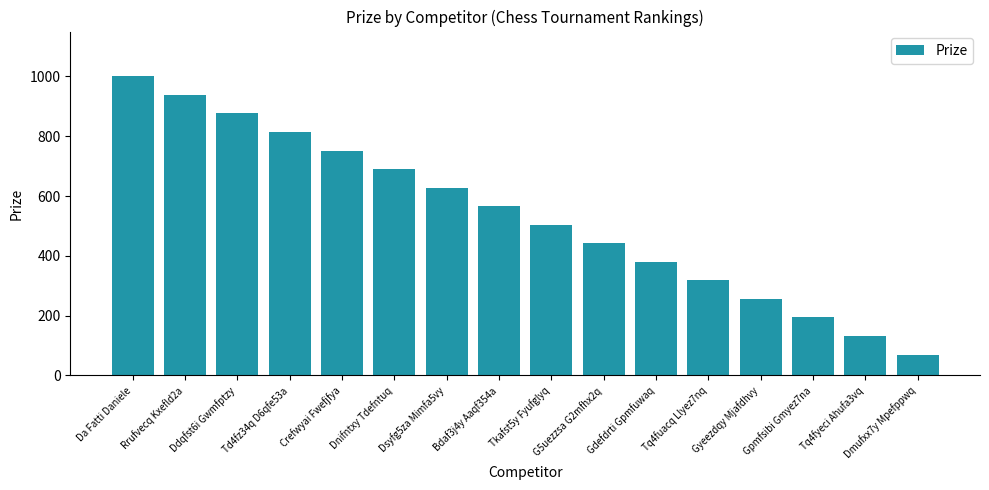

Rank the categories by value from highest to lowest.

Da Fatti Daniele, Rrufvecq Kxefld2a, Ddqfst6i Gwmfptzy, Td4fz34q D6qfe53a, Crefwyai Fwefjfya, Dnifntxy Tdefntuq, Dsyfg5za Mimfa5vy, Bdaf3j4y Aaqf354a, Tkafst5y Fyufglyq, G5uezzsa G2mfhx2q, Gdefdrti Gpmfuwaq, Tq4fuacq Llyez7nq, Gyeezdqy Mjafdhvy, Gpmfsibi Gmyez7na, Tq4fyeci Ahufa3vq, Dmufxx7y Mpefppwq